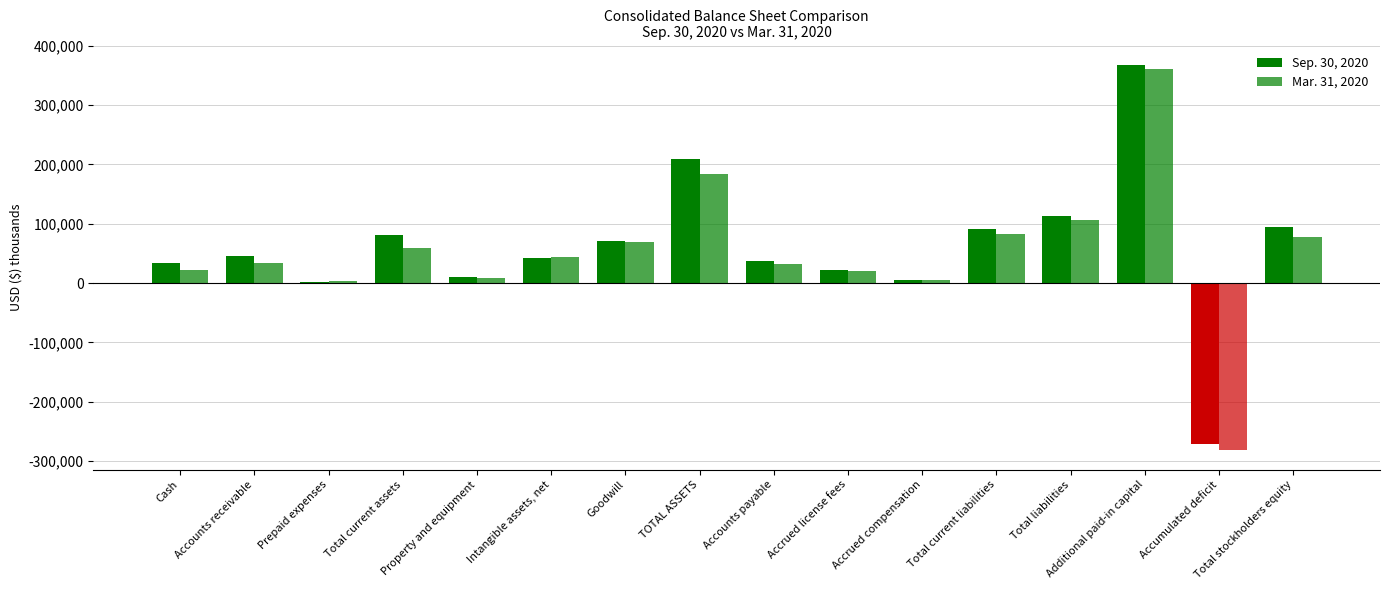

Which series changed the most between Total current assets and Accrued compensation?

Sep. 30, 2020